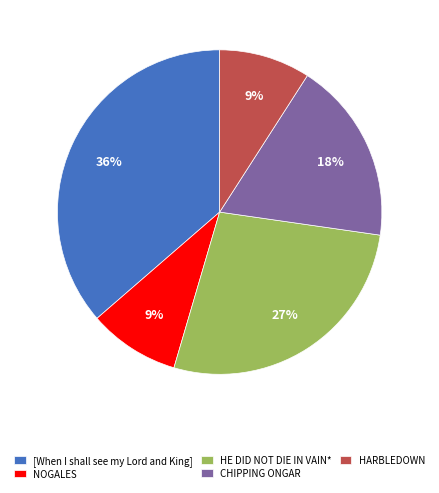

Which has a higher value, HE DID NOT DIE IN VAIN* or NOGALES?

HE DID NOT DIE IN VAIN*